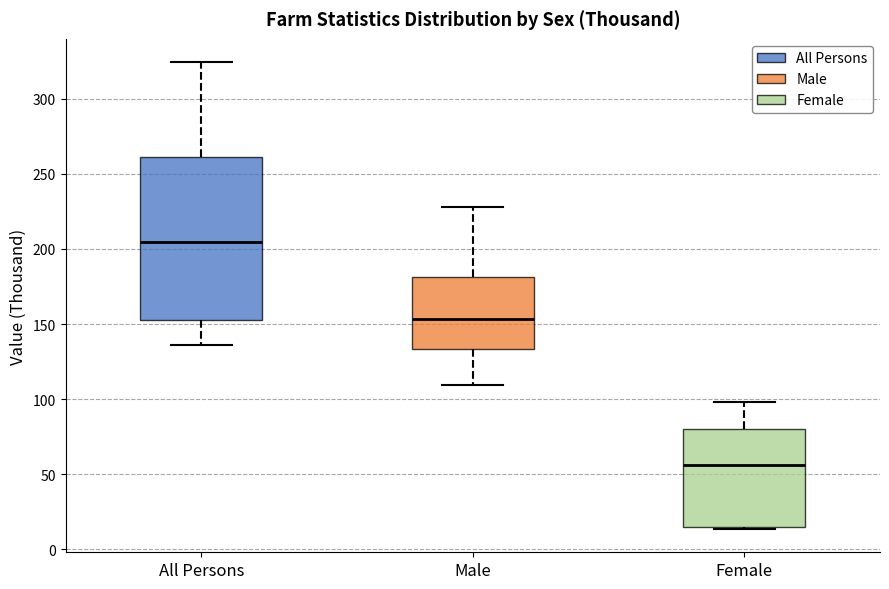

Where does the median line of the box for Male sit on the y-axis? The values are not printed on the chart, so give them approximately, as read against the axis.

155